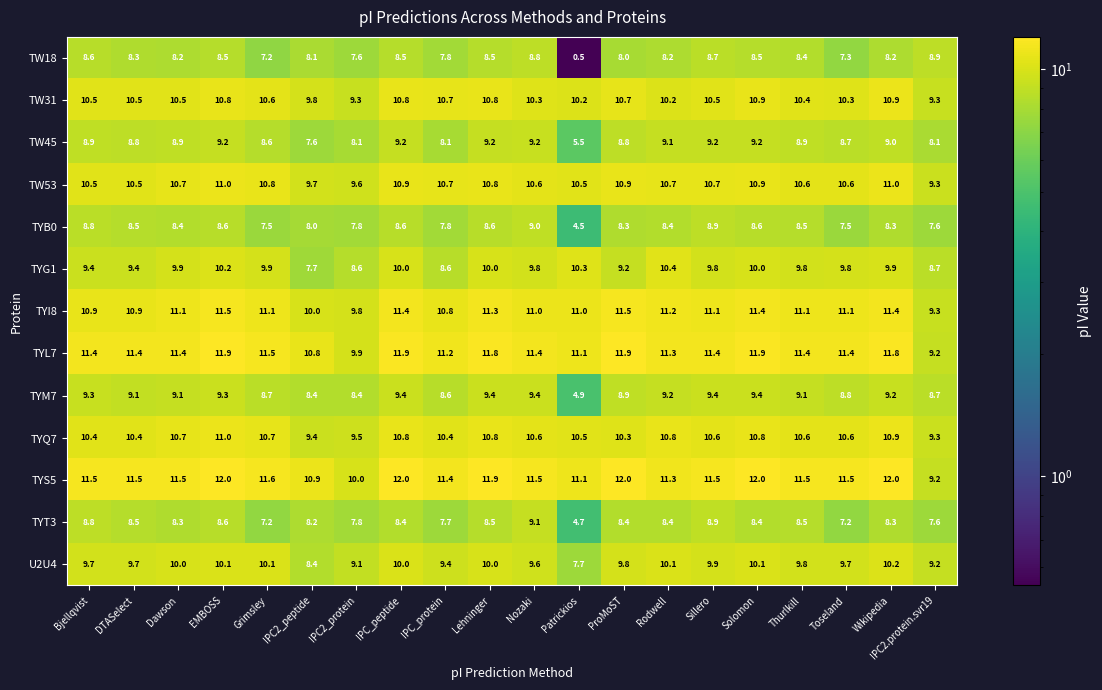

What value does the TW31 series have at IPC2_peptide?

9.8